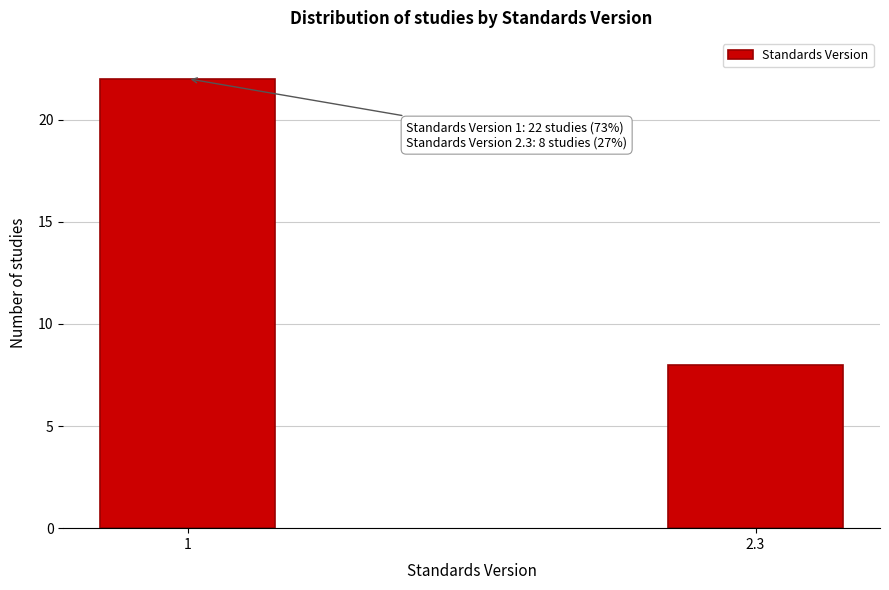

Reading left to right, extract all data points from this chart.

1=22	2.3=8